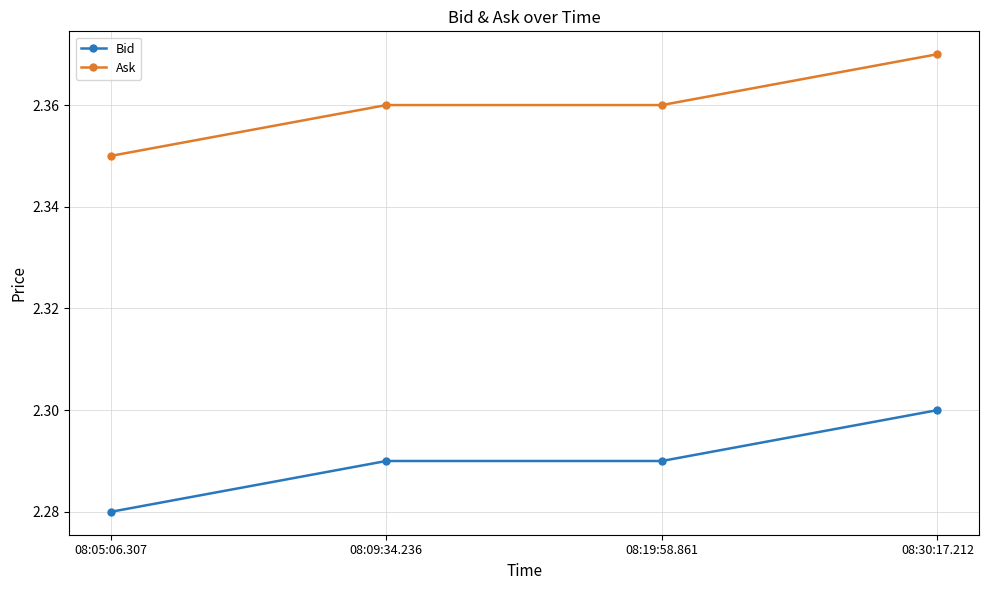

True or false: Bid and Ask intersect in this chart.

False